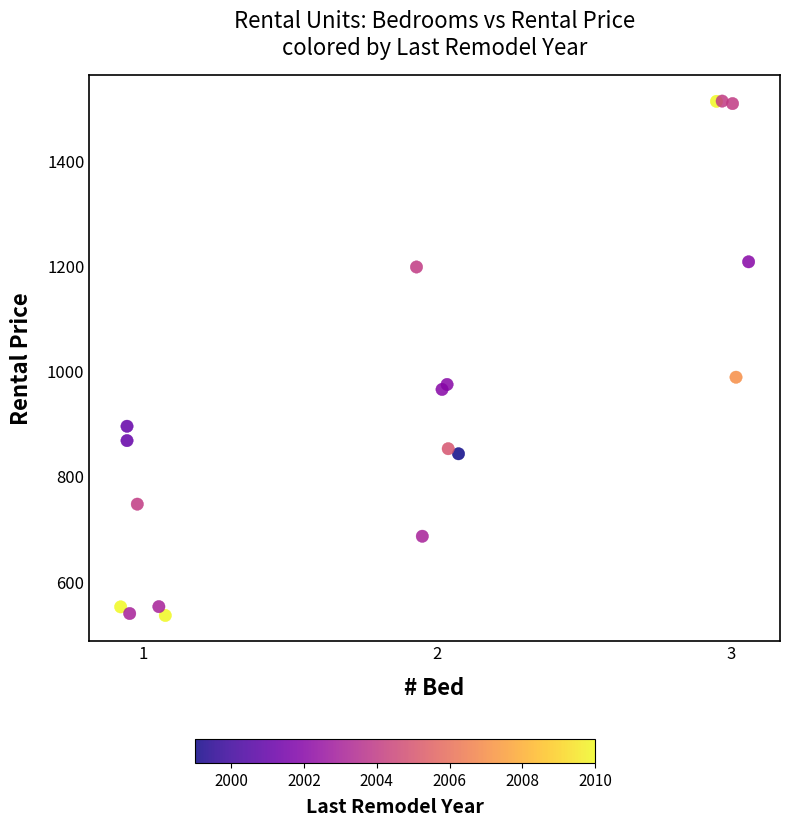

What Y value in the scatter plot is closest to 1025?

989.2